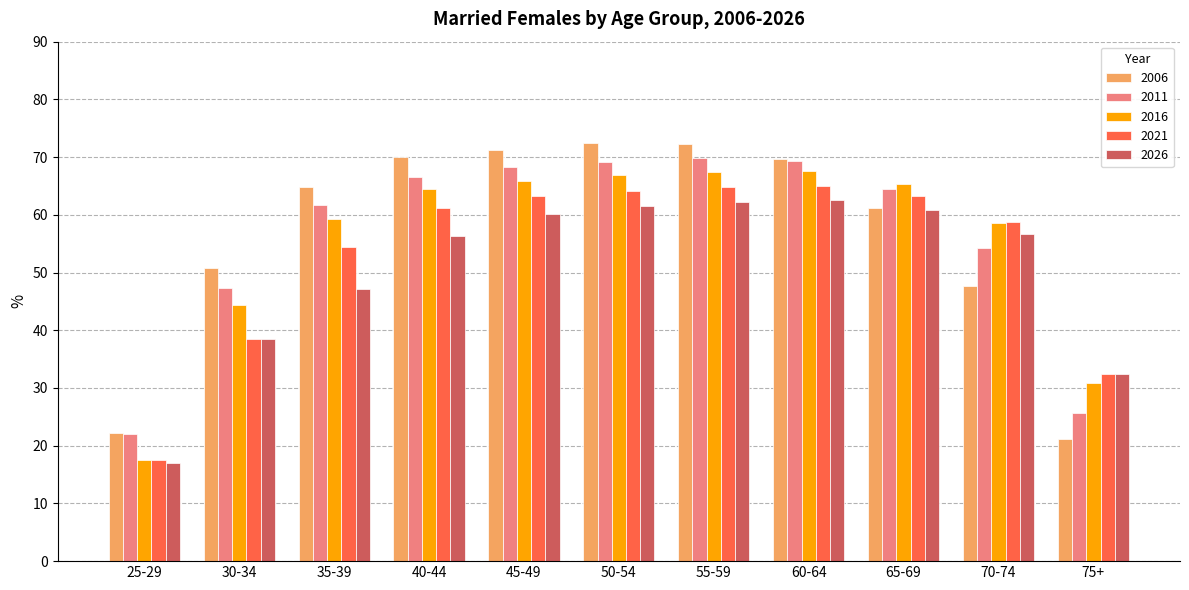

What are all the series names shown in the legend?

2006, 2011, 2016, 2021, 2026